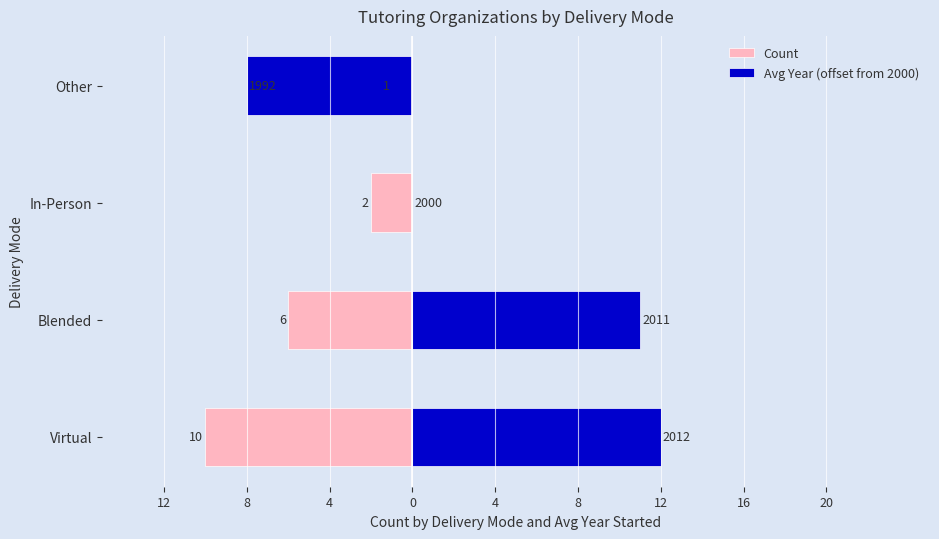

Which series changed the most between Virtual and Other?

Avg Year (offset from 2000)